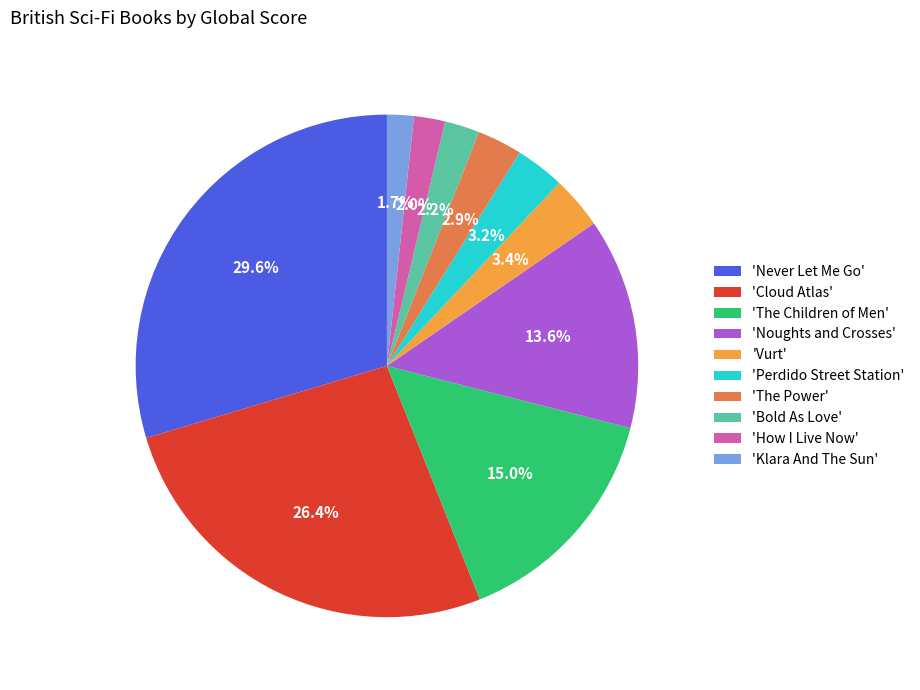

Does 'The Power' represent more than half of the total?

No